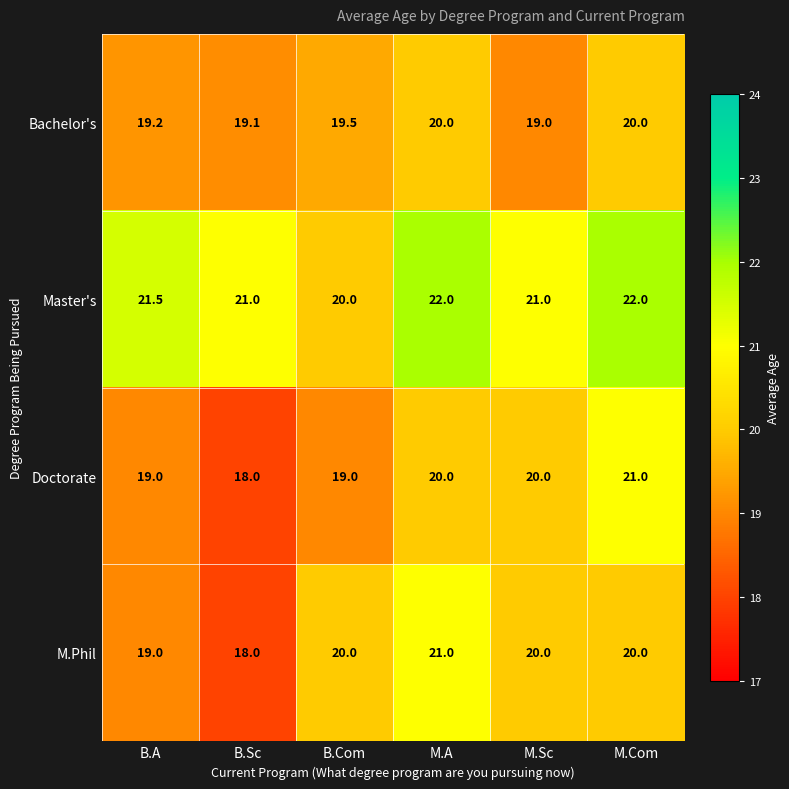

What is the sum of the Doctorate values at B.A and B.Com?

38.0